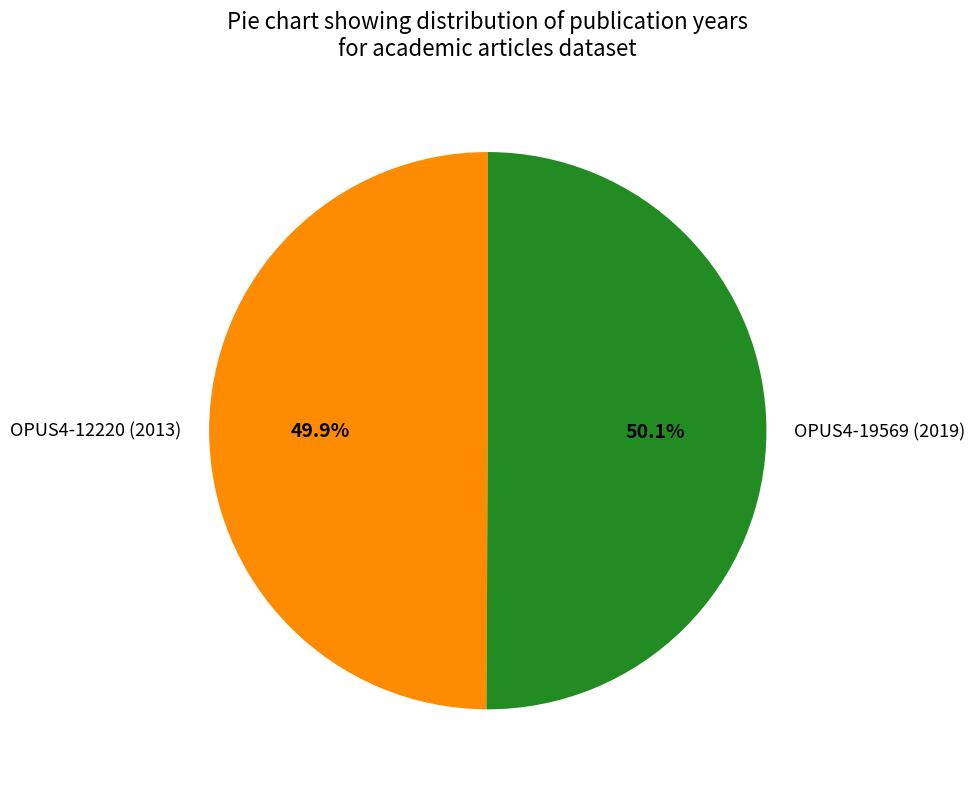

What percentage is the OPUS4-12220 (2013) slice, to the nearest percent?

50%